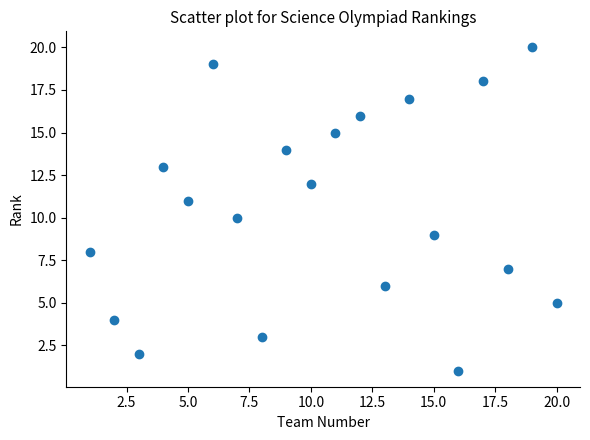

What is the range of Y values (max minus min)?

19